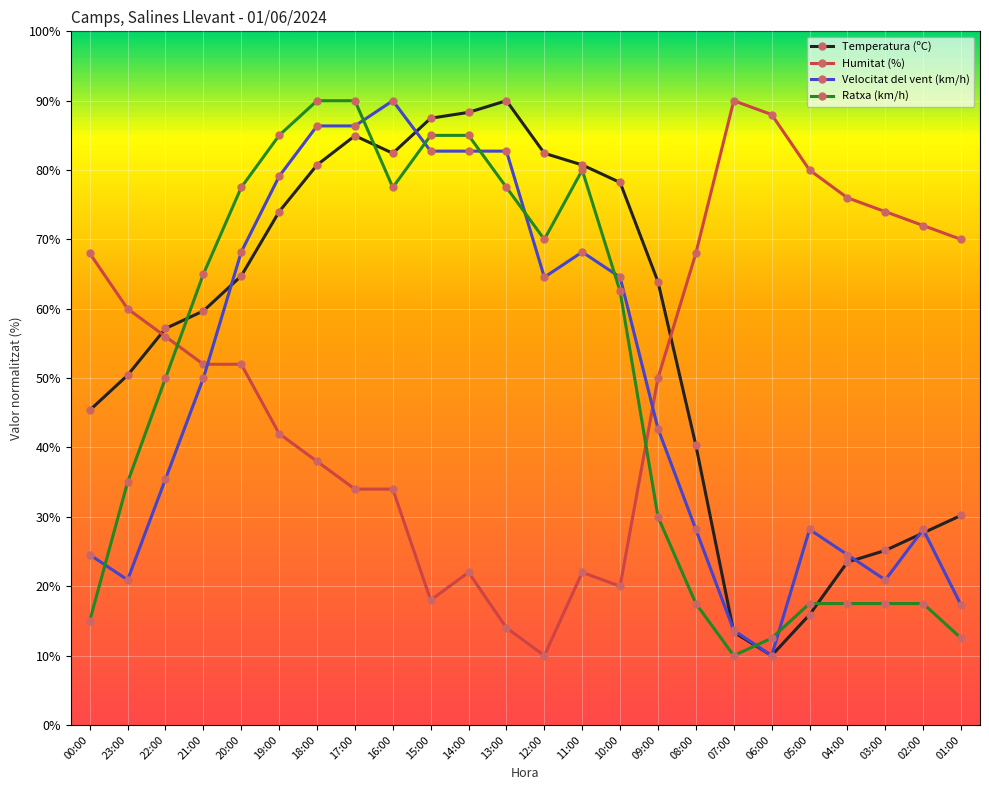

True or false: Velocitat del vent (km/h) has a value of 17.3 at 01:00.

True